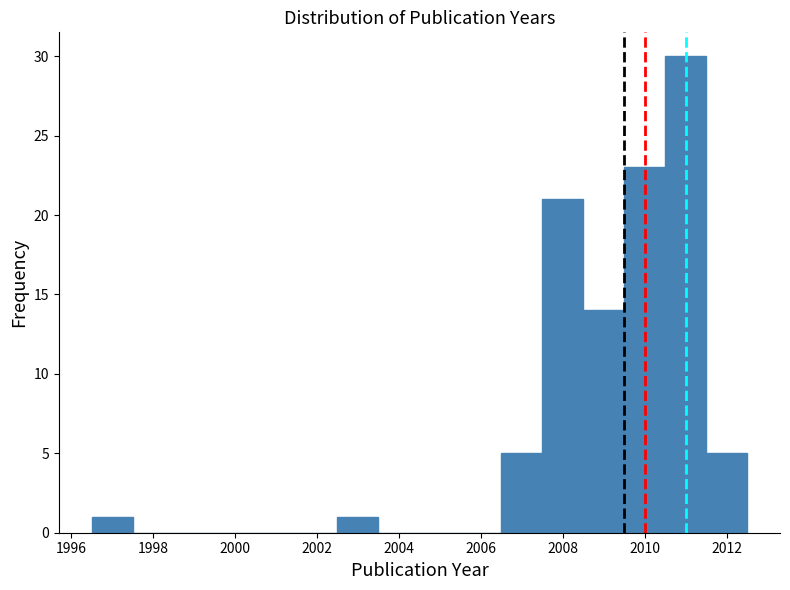

Over which range of the x-axis is the bar tallest?

2010.5 to 2011.5